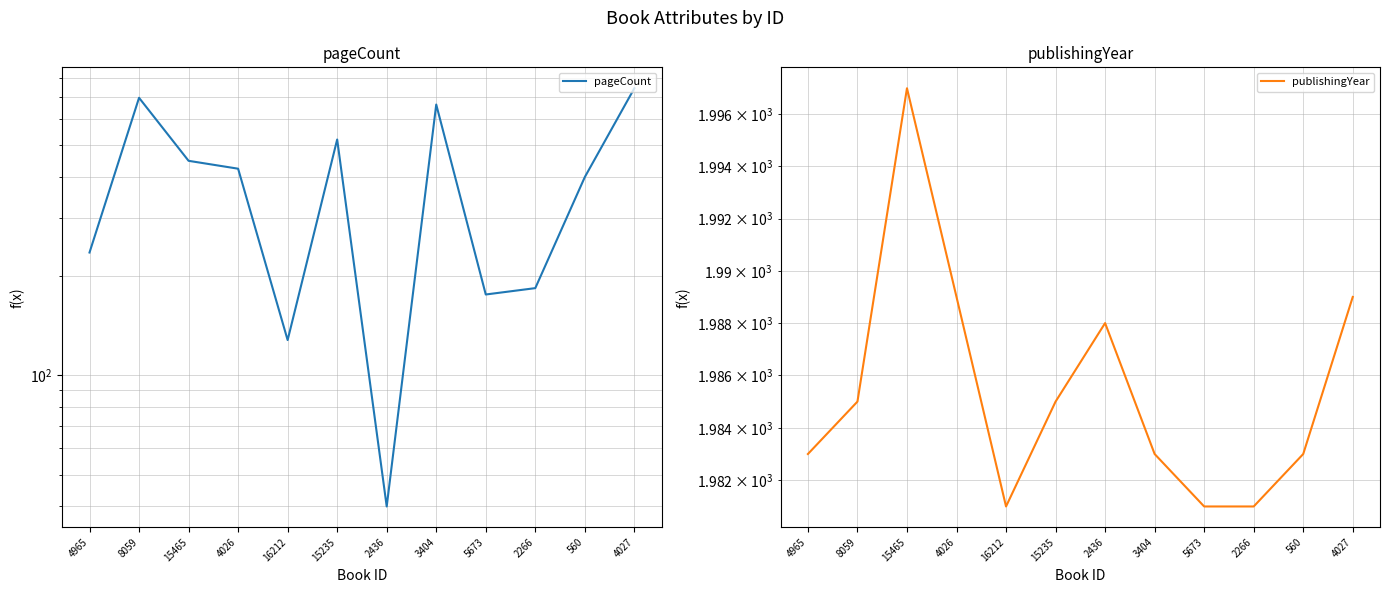

Which category has the lowest value across all series?

2436